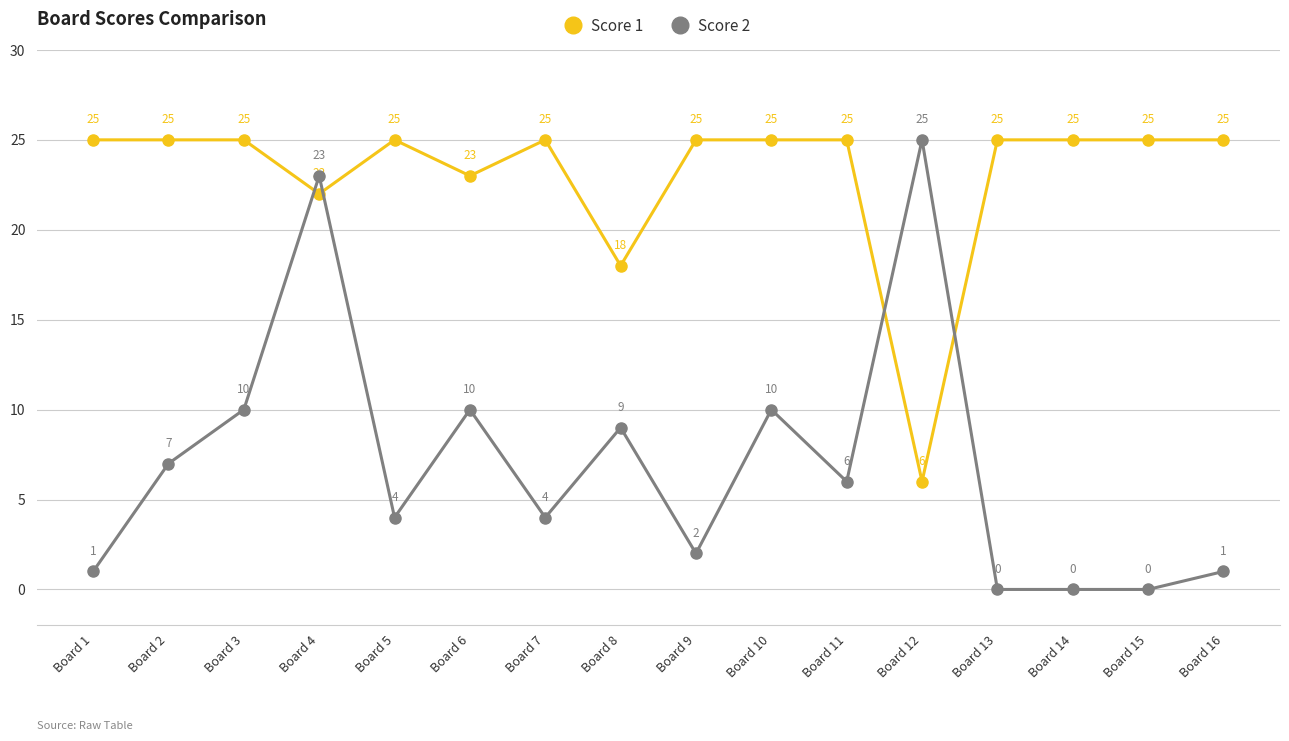

What is the maximum value shown in the chart?

25